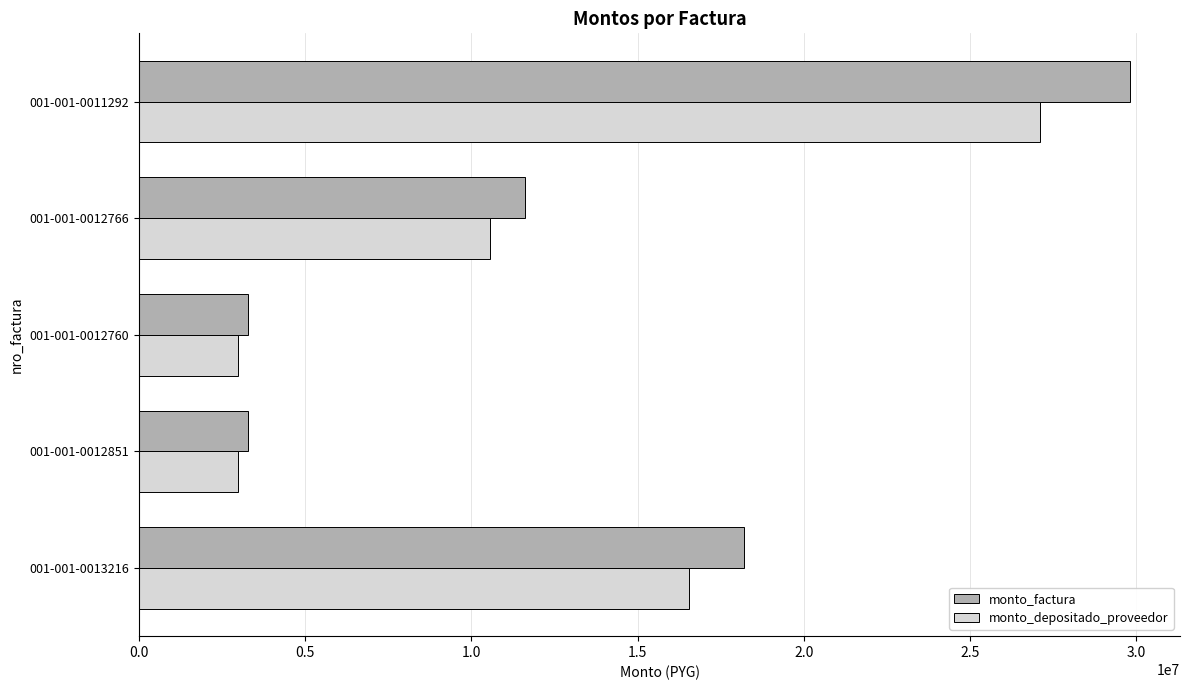

What is the lowest value of the monto_factura series?

3286760